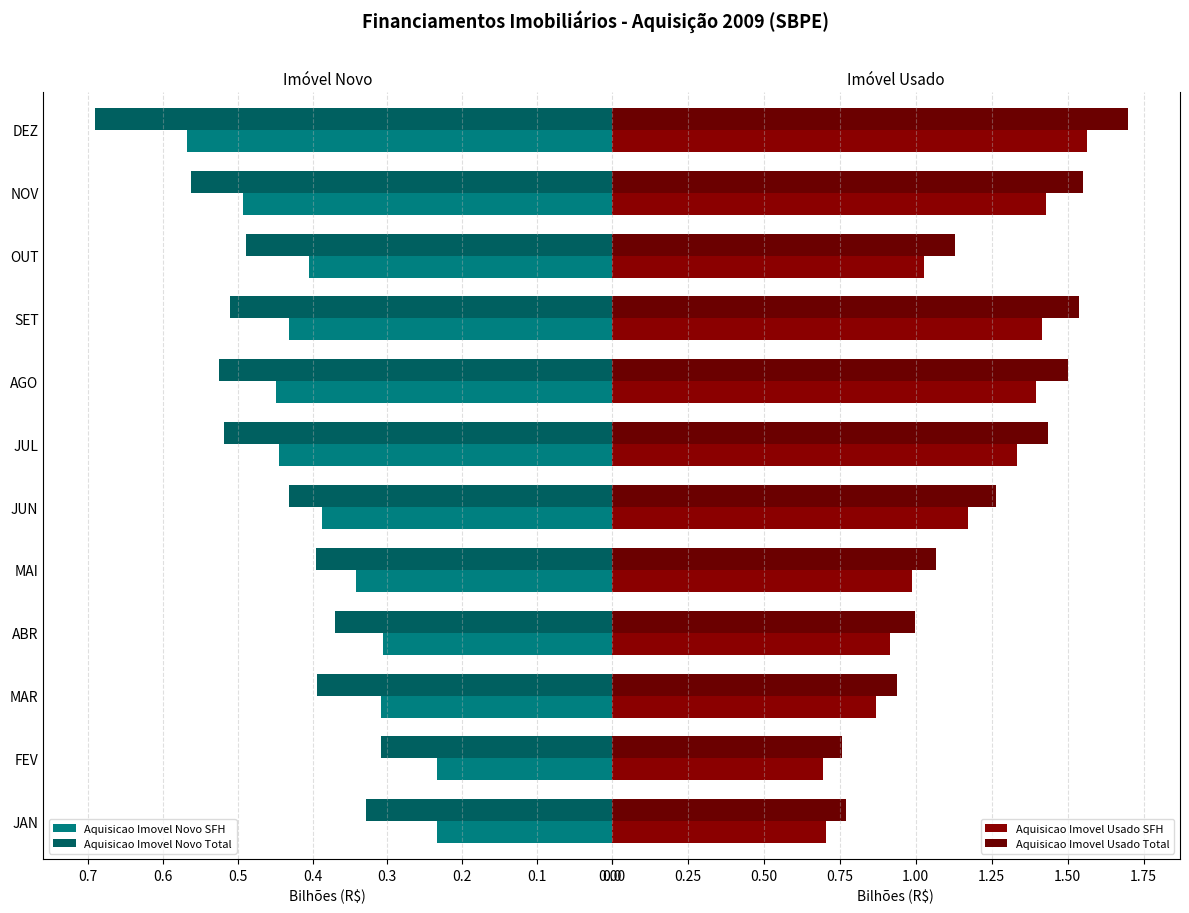

Count the Aquisicao Imovel Novo SFH values in the range 0 to 1.

12